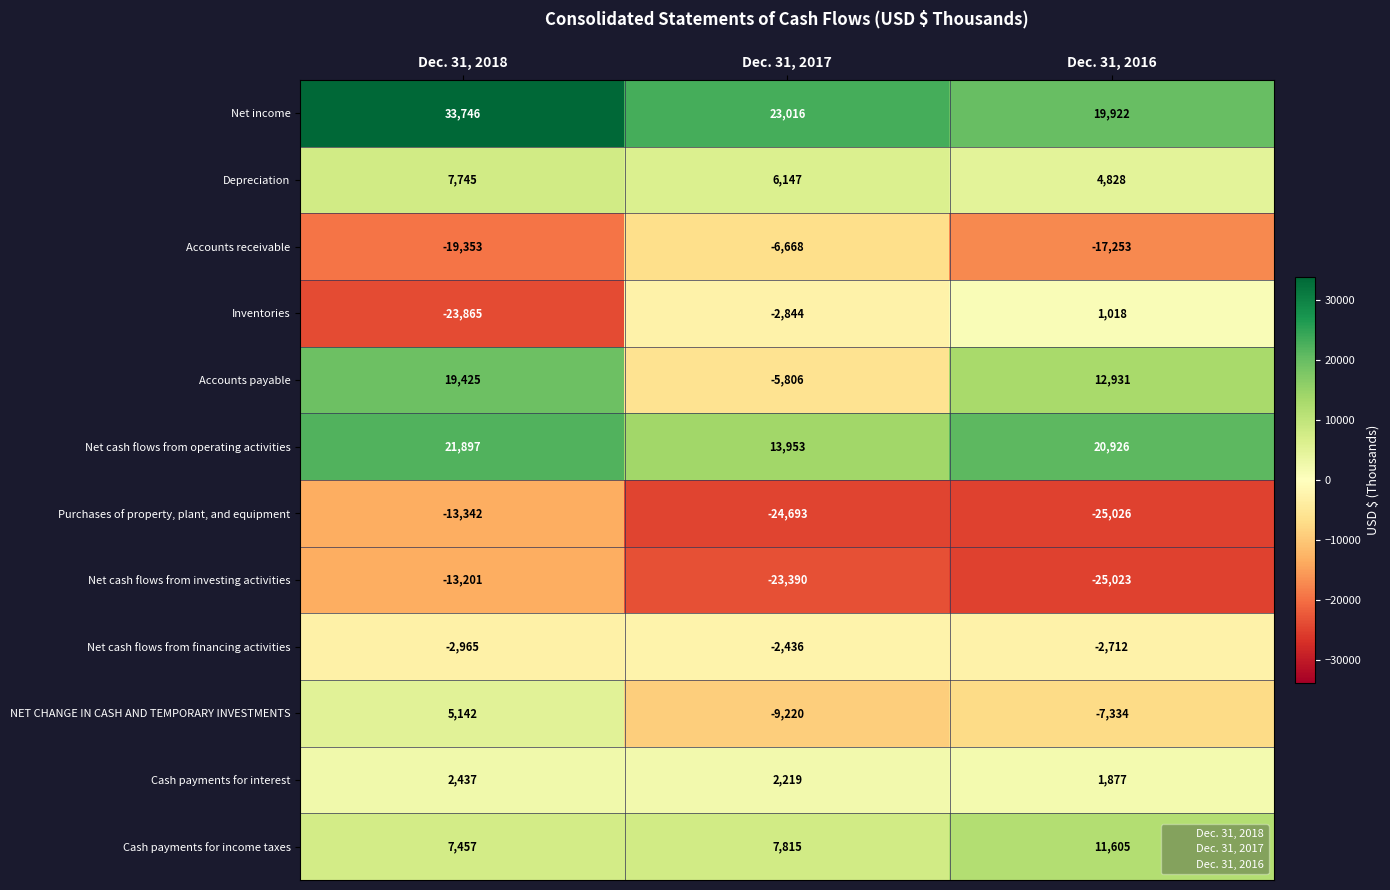

What is the difference between the maximum and minimum values in the Accounts payable series?

25231